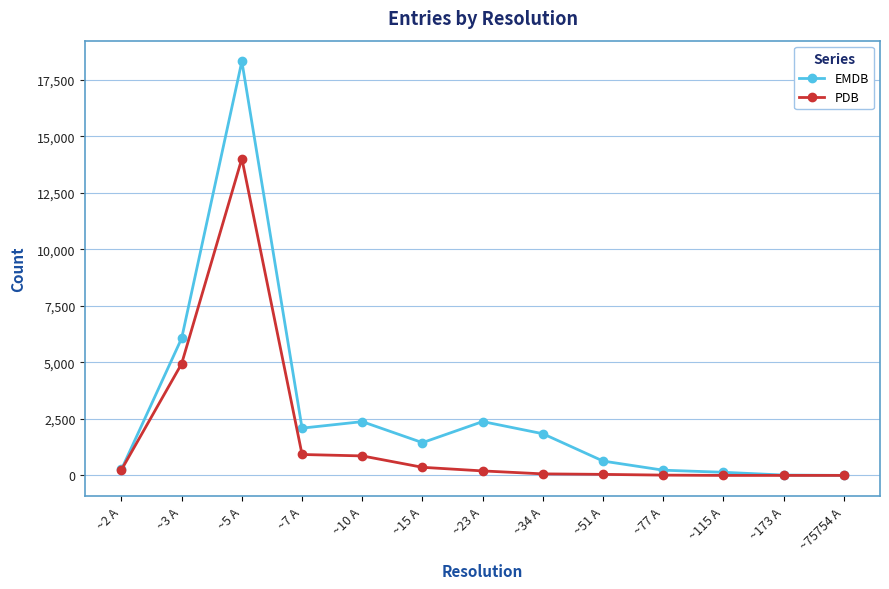

What is the total value across all series at ~5 A?

32346